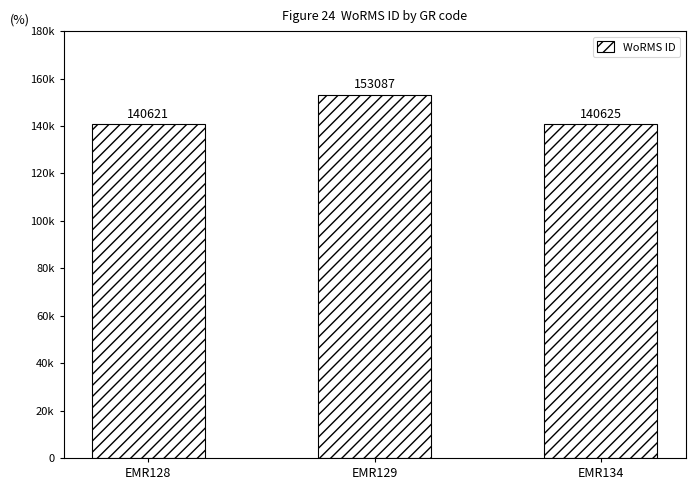

What is the difference between the maximum and minimum values?

12466